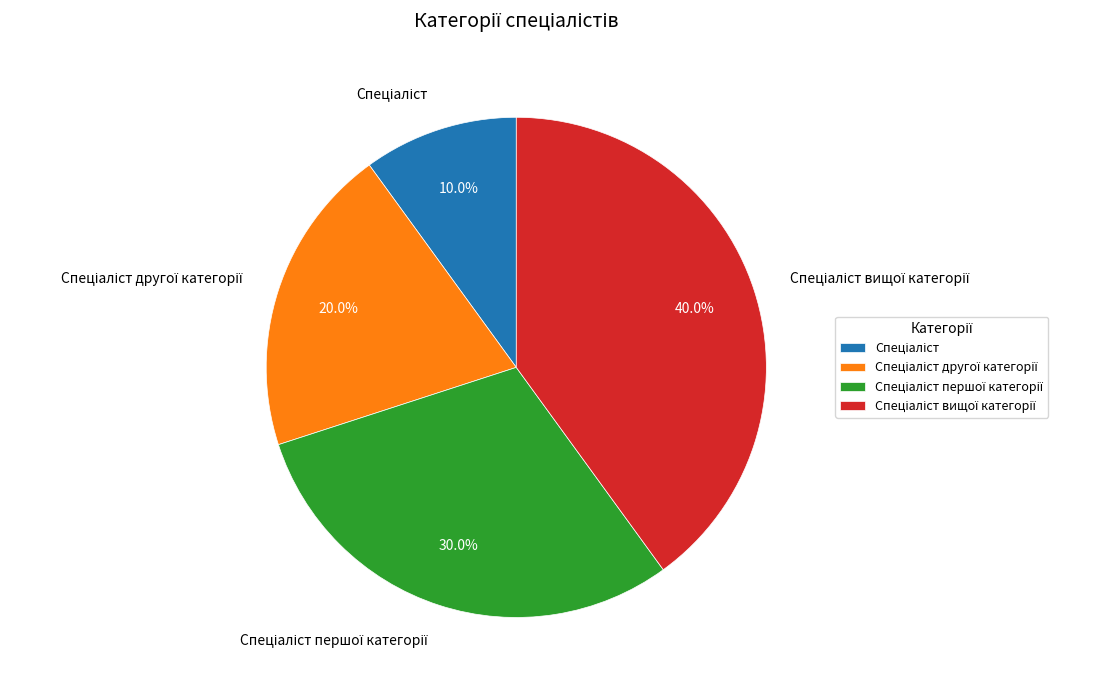

Is there any slice that represents more than half of the pie?

No